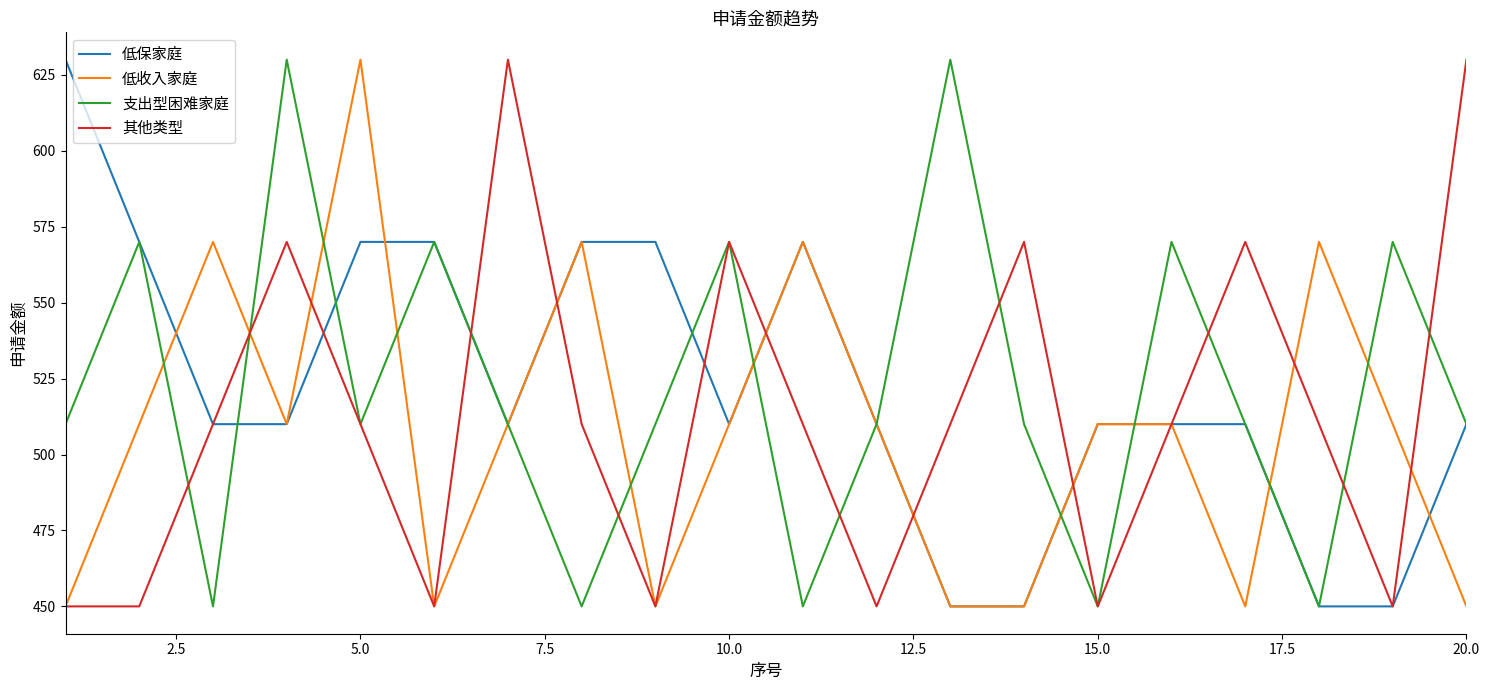

What is the difference between the maximum and second lowest values in the 低保家庭 series?

180